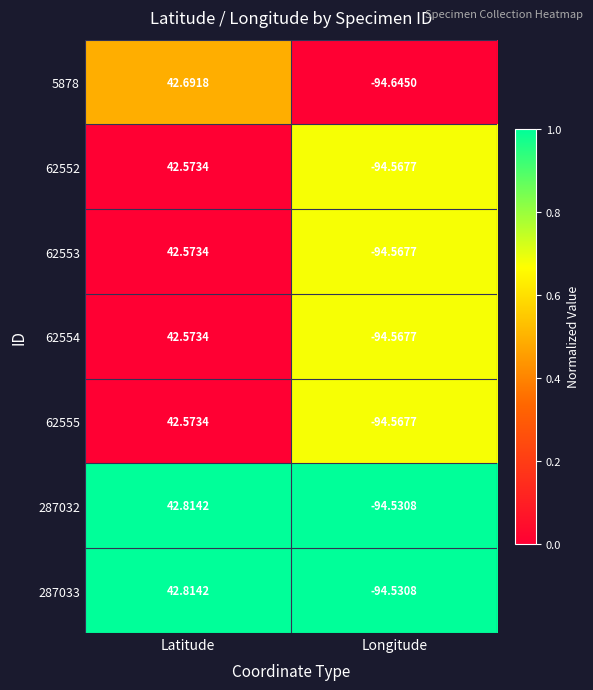

What is the spread (max minus min) of values at Latitude?

0.2